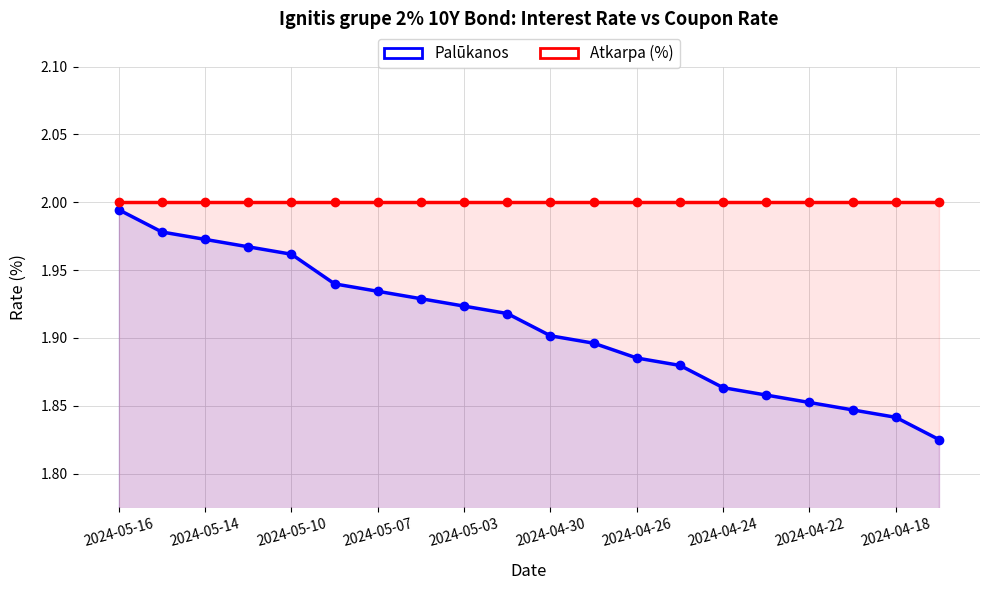

Which series changed the most between 2024-05-07 and 11?

Palūkanos